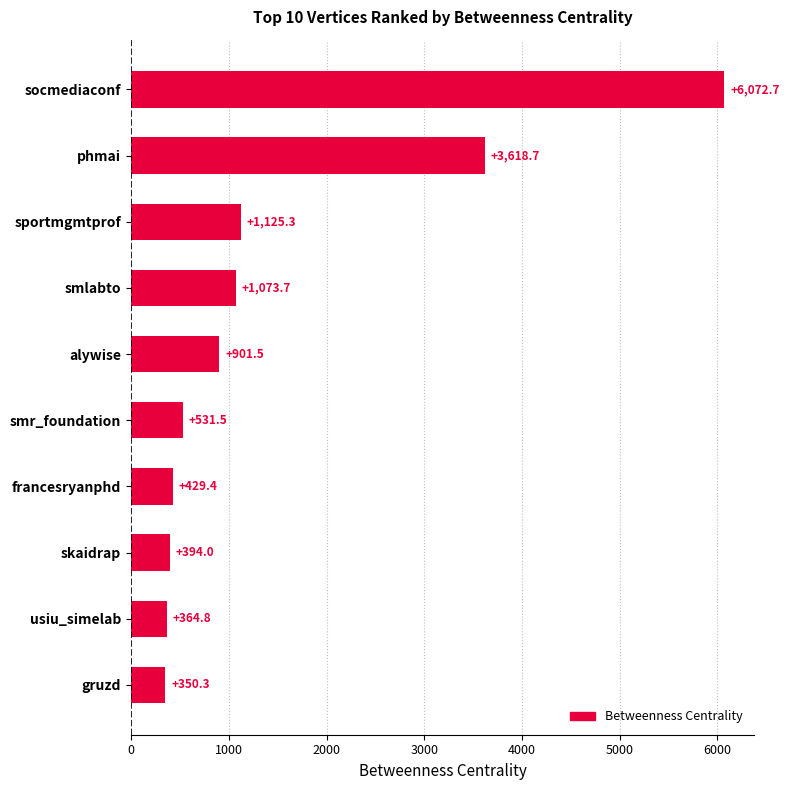

Reading top to bottom, list all the values displayed in this chart.

socmediaconf=6072.7	phmai=3618.7	sportmgmtprof=1125.3	smlabto=1073.7	alywise=901.5	smr_foundation=531.5	francesryanphd=429.4	skaidrap=394.0	usiu_simelab=364.8	gruzd=350.3